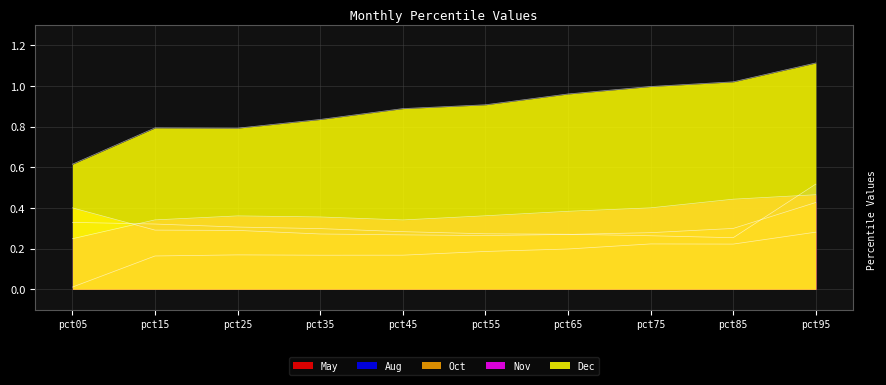

What are all the series names shown in the legend?

May, Aug, Oct, Nov, Dec